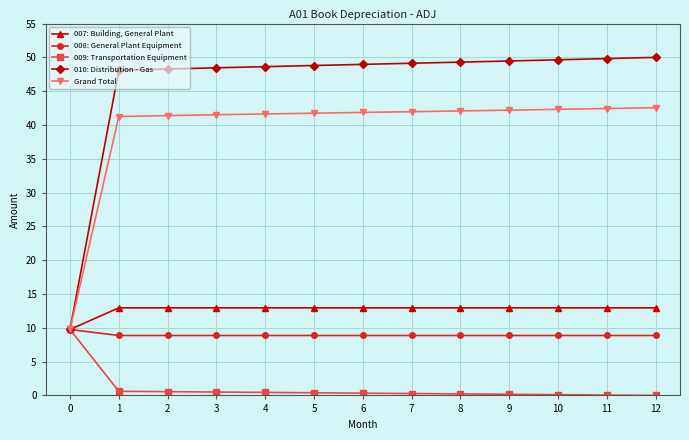

What is the spread (max minus min) of values at 4?

48.2